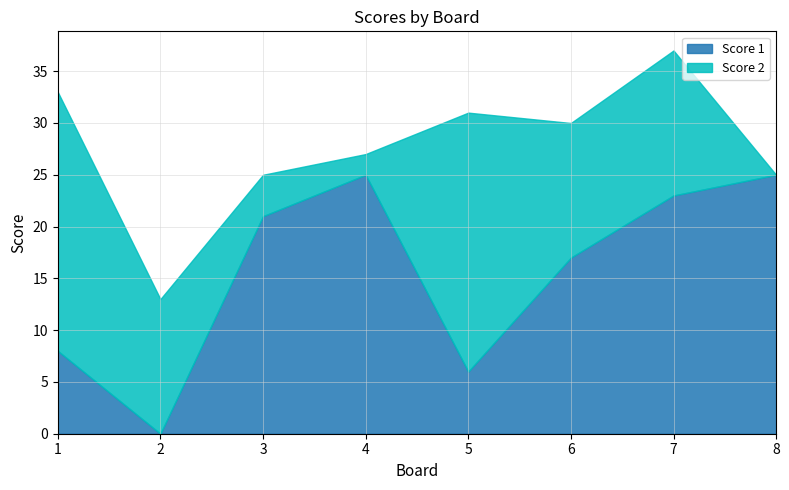

At how many categories does at least one series exceed 1?

8